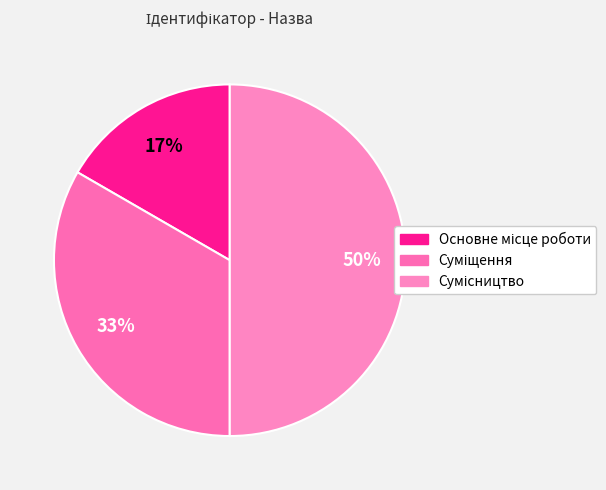

To the nearest percent, what is the combined percentage of Основне місце роботи and Суміщення?

50%